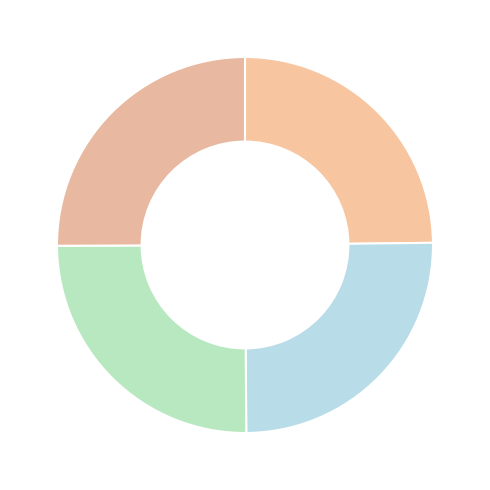

Is there a majority slice in this chart?

No